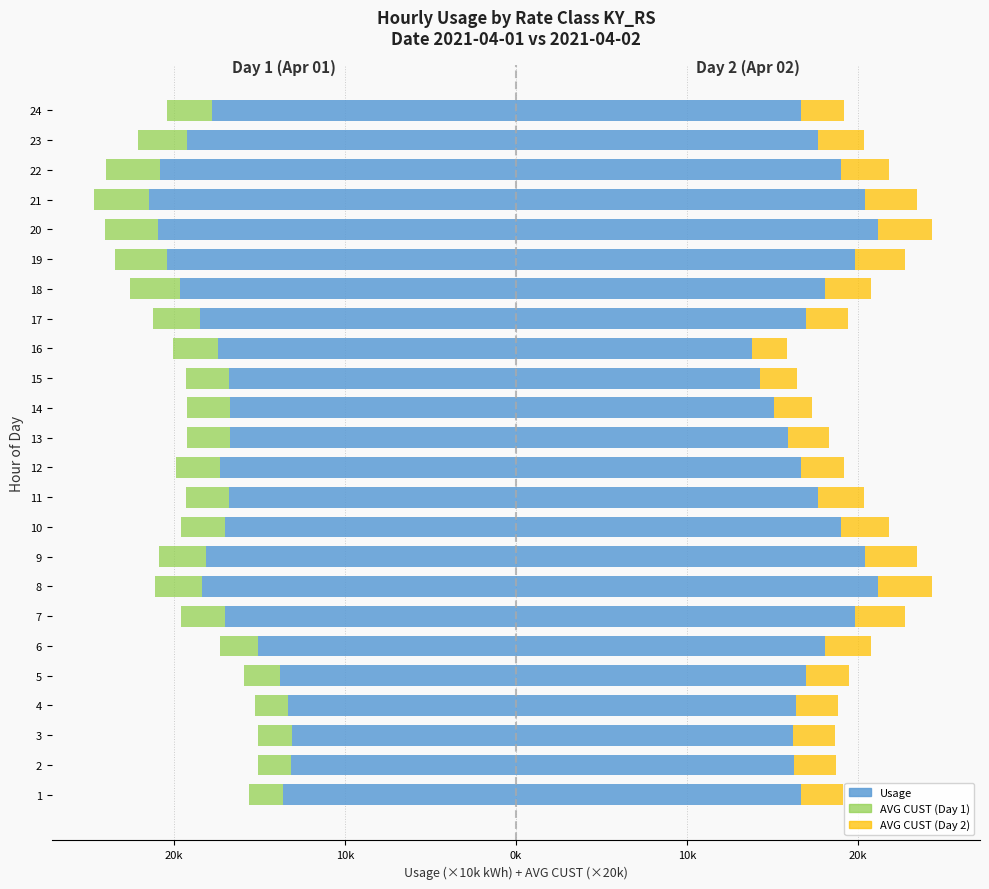

Which category has the lowest value in the AVG CUST x20000 (Day 2) series?

16